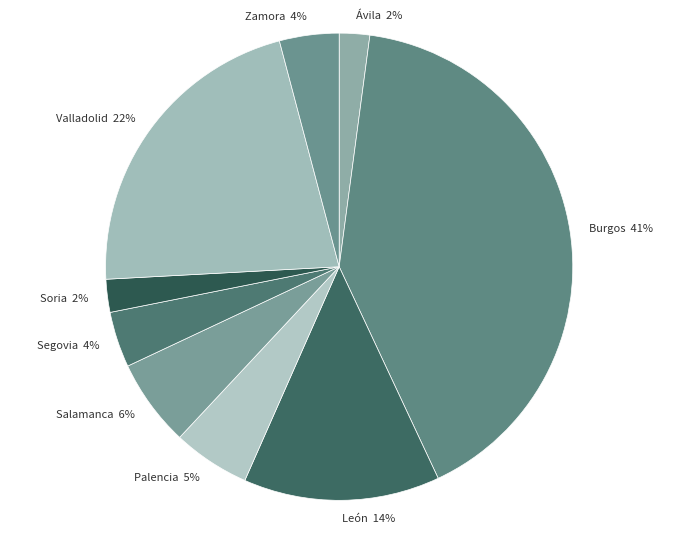

To the nearest percent, what is the combined percentage of León and Zamora?

18%